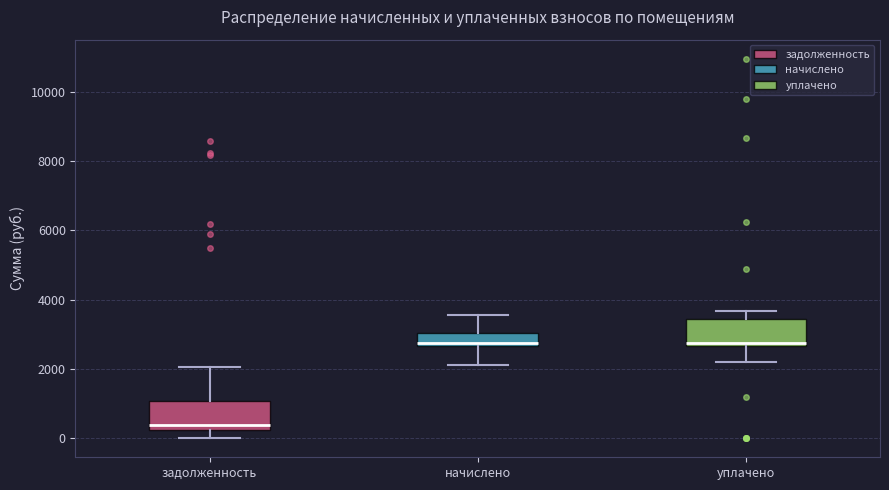

Reading left to right, transcribe this box plot: for each box, give where its median line is, the range the box spans, and where its two whiskers end, as read against the y-axis. The values are not printed on the chart, so give them approximately, as read against the axis.

задолженность: median 400, box 200 to 1000, whiskers 0 to 2000
начислено: median 2800, box 2600 to 3000, whiskers 2200 to 3600
уплачено: median 2800, box 2600 to 3400, whiskers 2200 to 3600